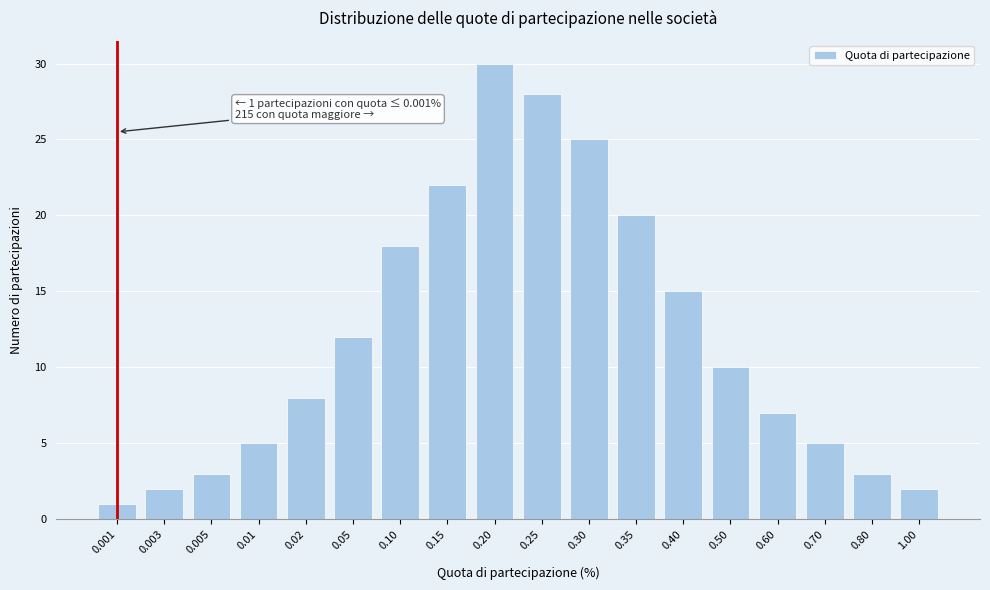

Reading left to right, transcribe all the data shown in this chart.

1	2	3	5	8	12	18	22	30	28	25	20	15	10	7	5	3	2